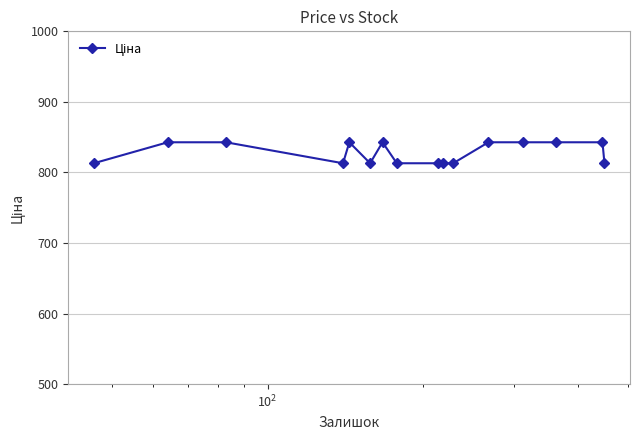

What is the sum of all values?

13246.4